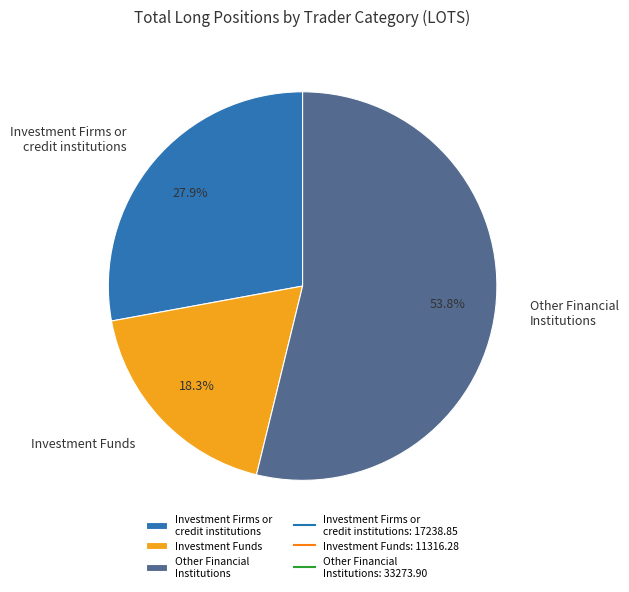

To the nearest percent, what is the average slice percentage?

33%